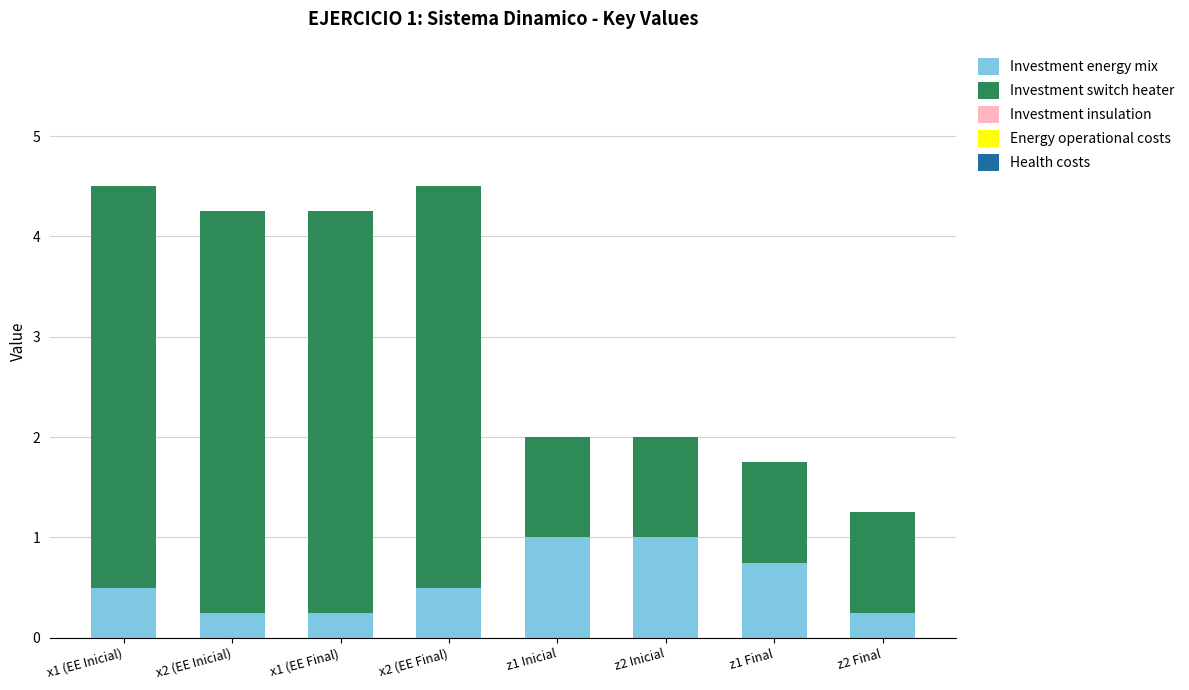

What is the difference between the maximum and minimum values in the Investment energy mix series?

0.8